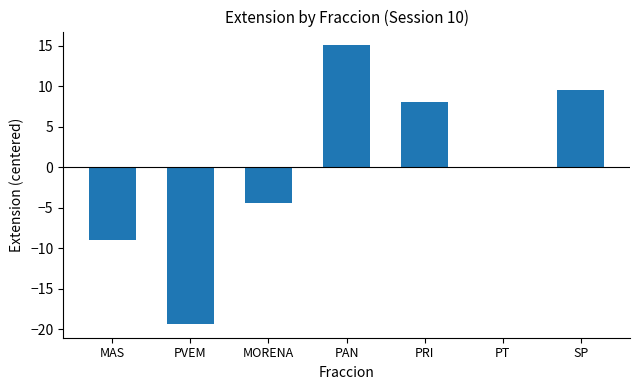

Between PT and SP, which is larger?

SP